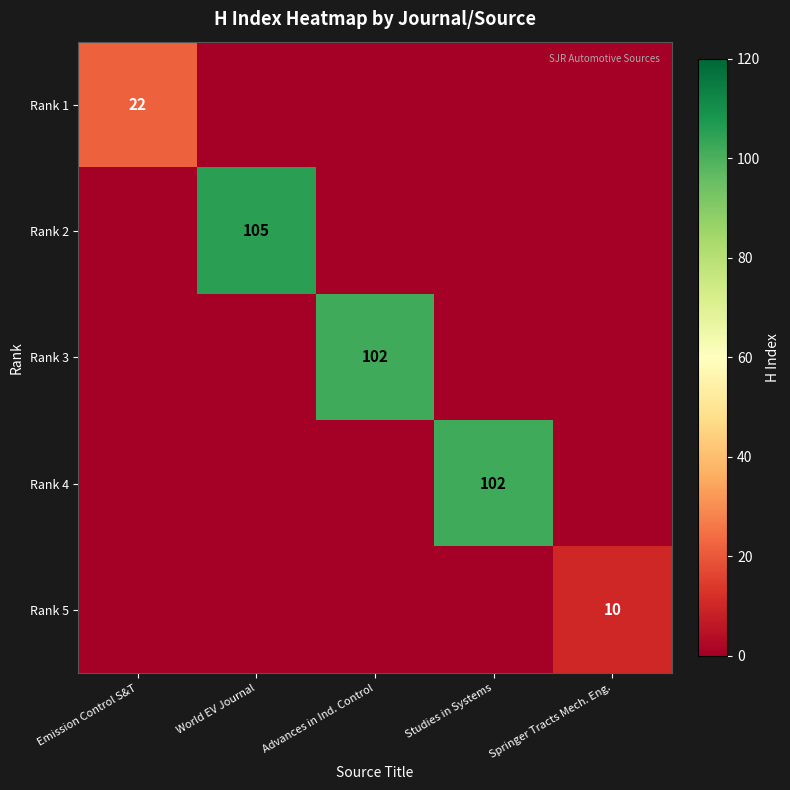

At how many categories does at least one series exceed 75?

3